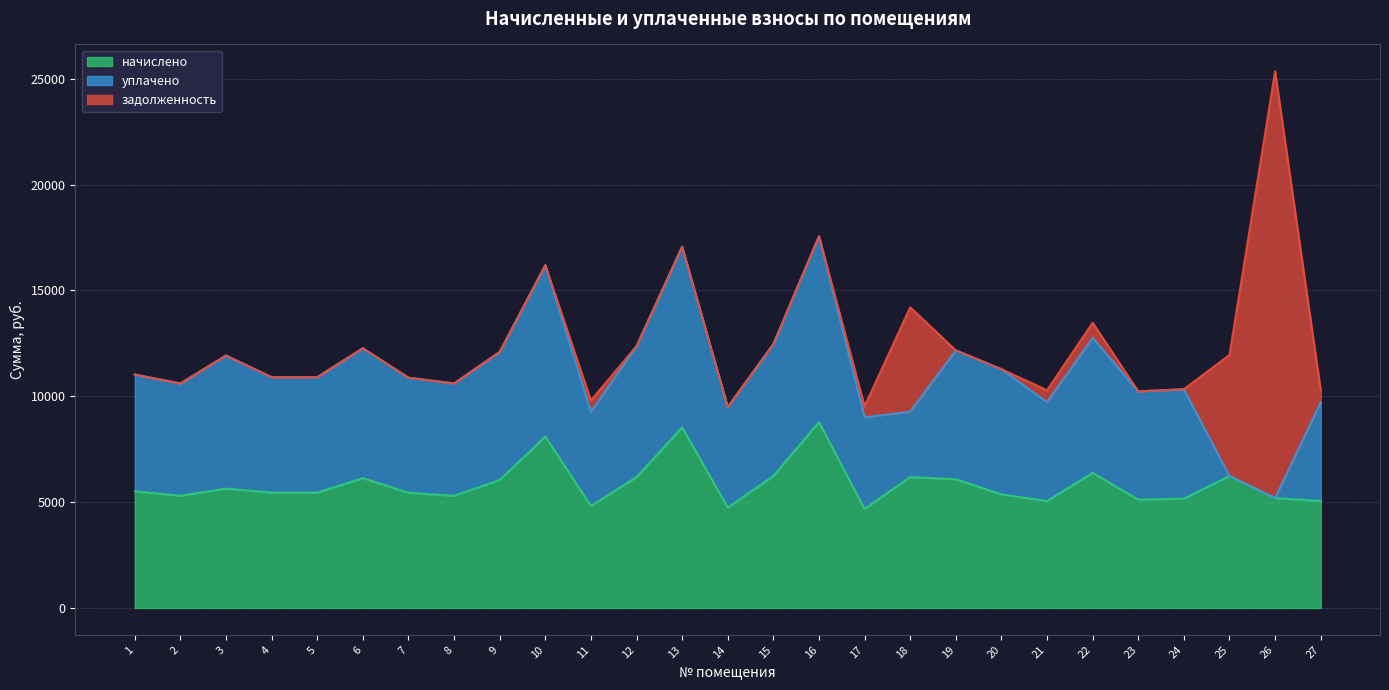

Reading left to right, transcribe all the data shown in this chart.

начислено: 5514.5	5303.3	5638.7	5452.4	5452.4	6135.5	5440.0	5303.3	6048.5	8097.8	4819.0	6185.2	8532.5	4744.4	6234.8	8780.9	4682.3	6185.2	6085.8	5365.4	5054.9	6383.9	5117.0	5166.7	6234.8	5191.6	5054.9
уплачено: 5514.5	5303.3	6288.7	5452.4	5452.4	6135.5	5440.0	5303.3	6048.5	8097.8	4452.2	6185.2	8532.5	4744.4	6234.8	8780.9	4326.0	3092.6	6085.8	5918.4	4670.2	6383.9	5117.0	5166.7	0.0	0.0	4670.2
задолженность: 0.0	0.0	0.0	0.0	0.0	0.0	0.0	0.0	0.0	0.0	535.4	0.0	0.0	0.0	0.0	0.0	520.3	4930.2	0.0	0.0	561.7	709.3	0.0	0.0	5722.6	20164.3	561.7